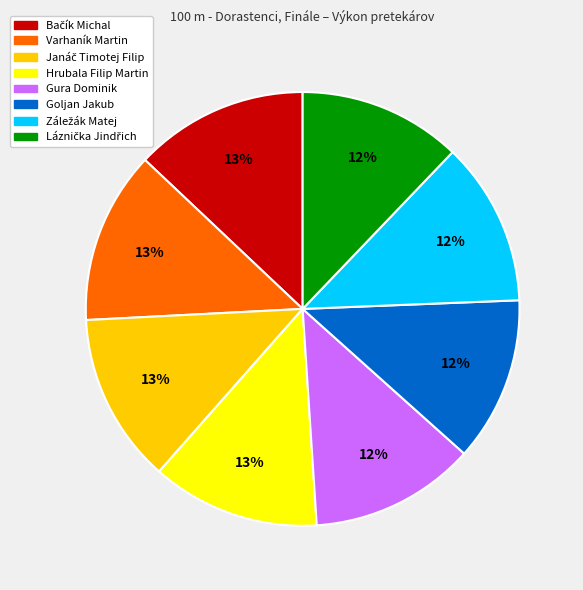

The Goljan Jakub slice represents 12% of the pie. True or false?

True